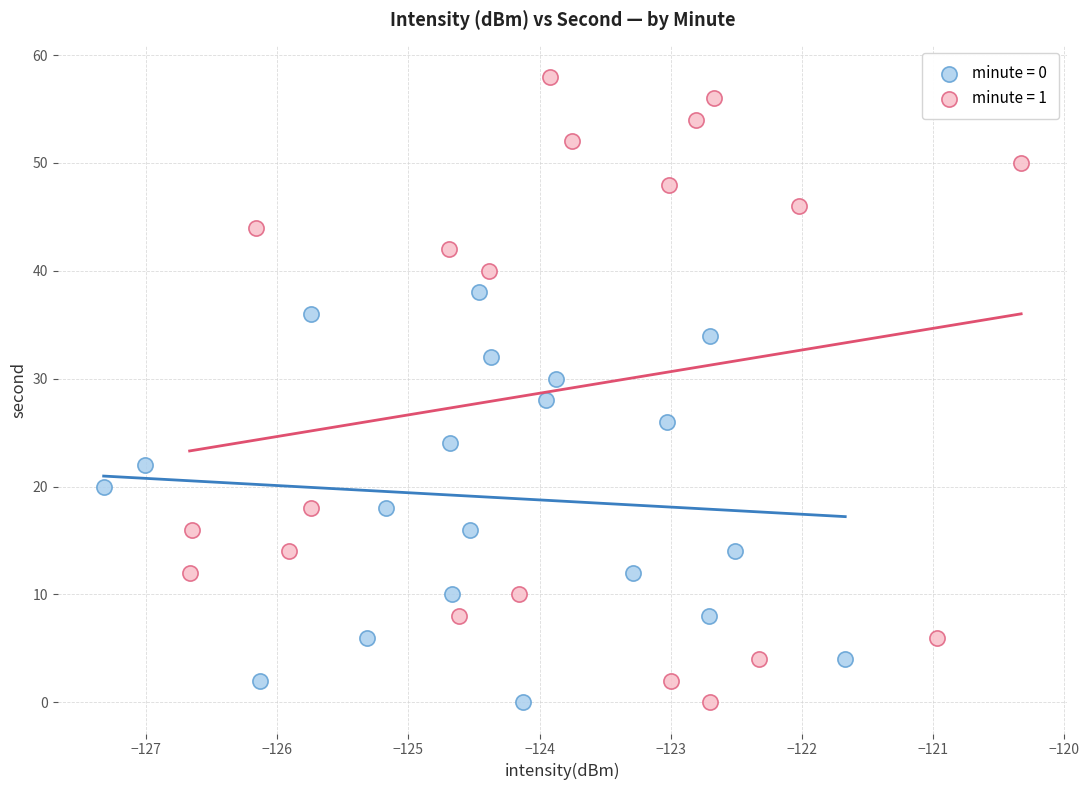

What are all the series names shown in the legend?

minute = 0, minute = 1